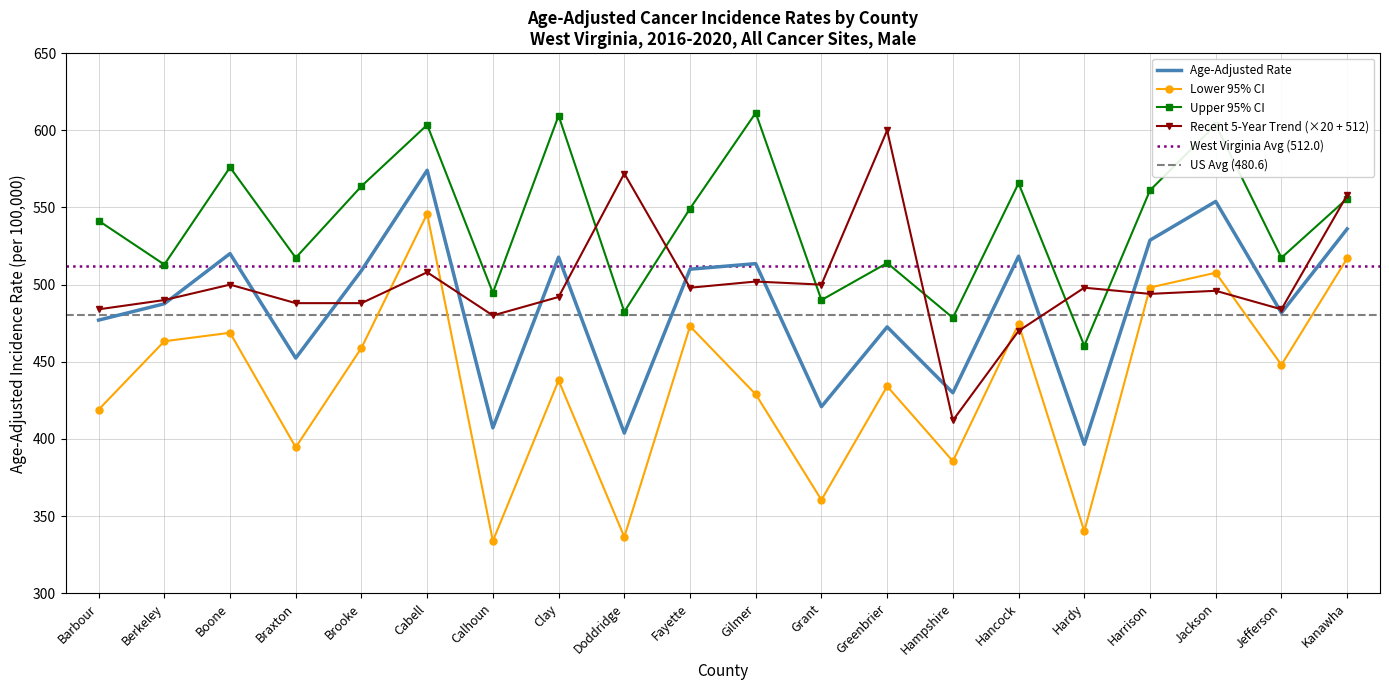

Which category has the lowest value across all series?

Calhoun